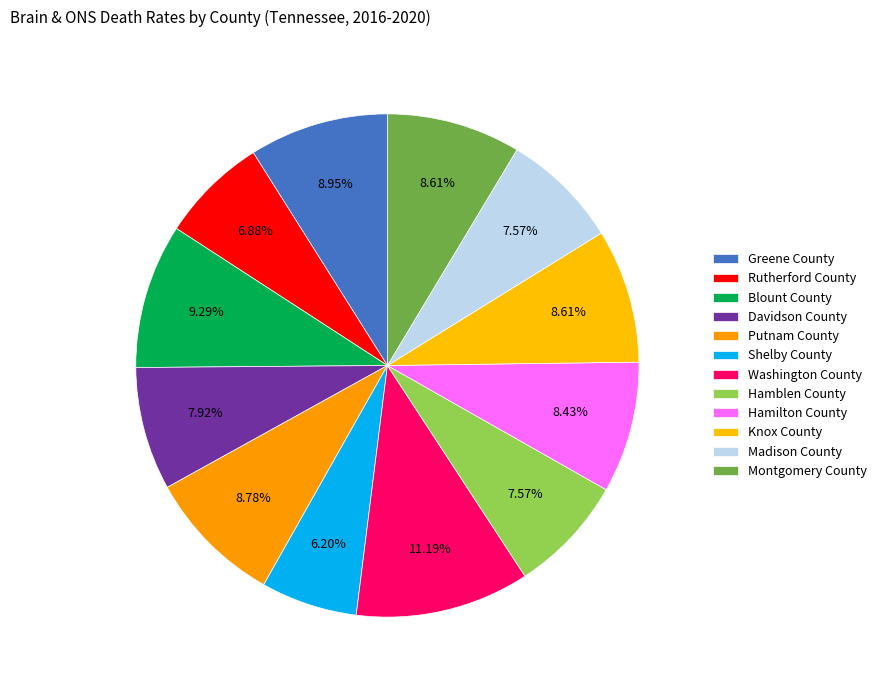

Rank the categories by value from highest to lowest.

Washington County, Blount County, Greene County, Putnam County, Knox County, Montgomery County, Hamilton County, Davidson County, Hamblen County, Madison County, Rutherford County, Shelby County